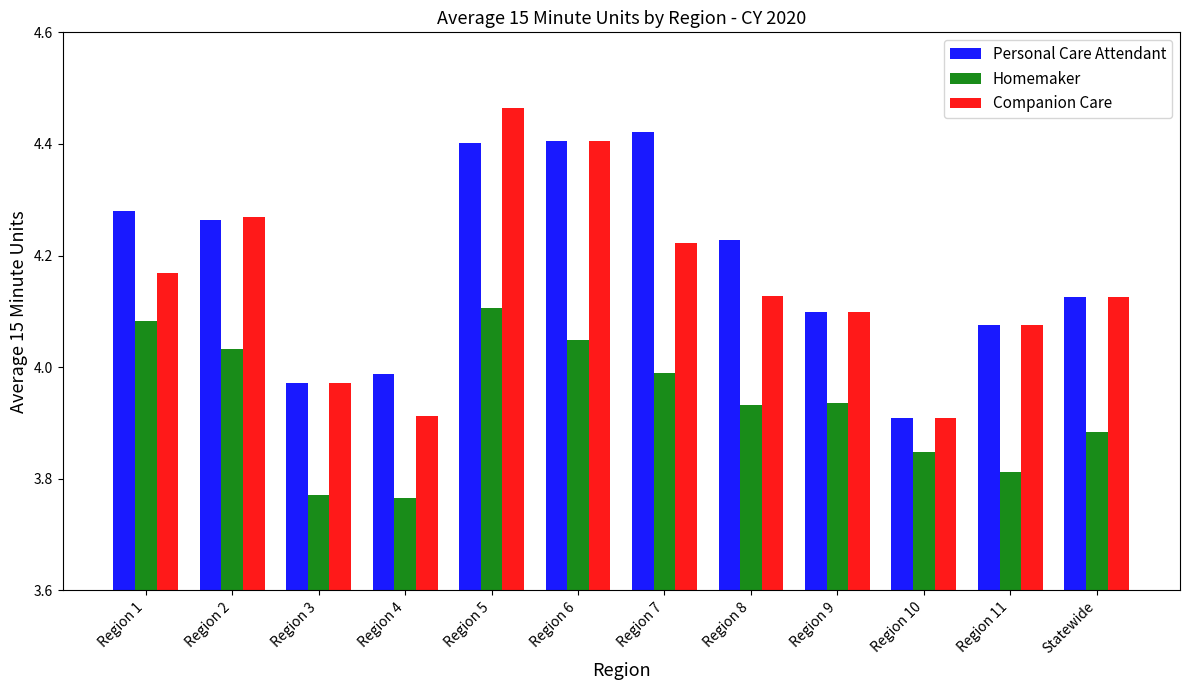

What is the total value across all series at Statewide?

12.1